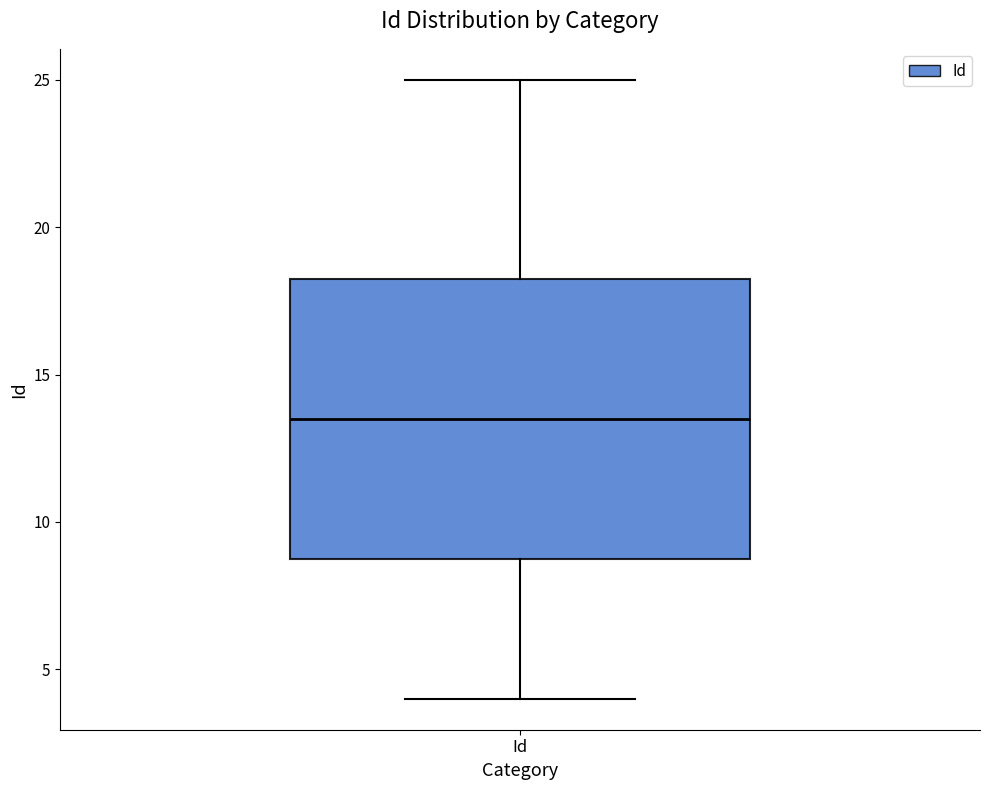

Read this box plot against the y-axis: the position of the median line, the range covered by the box, and the ends of both whiskers. The values are not printed on the chart, so give them approximately, as read against the axis.

median 13.5, box 9.0 to 18.5, whiskers 4.0 to 25.0